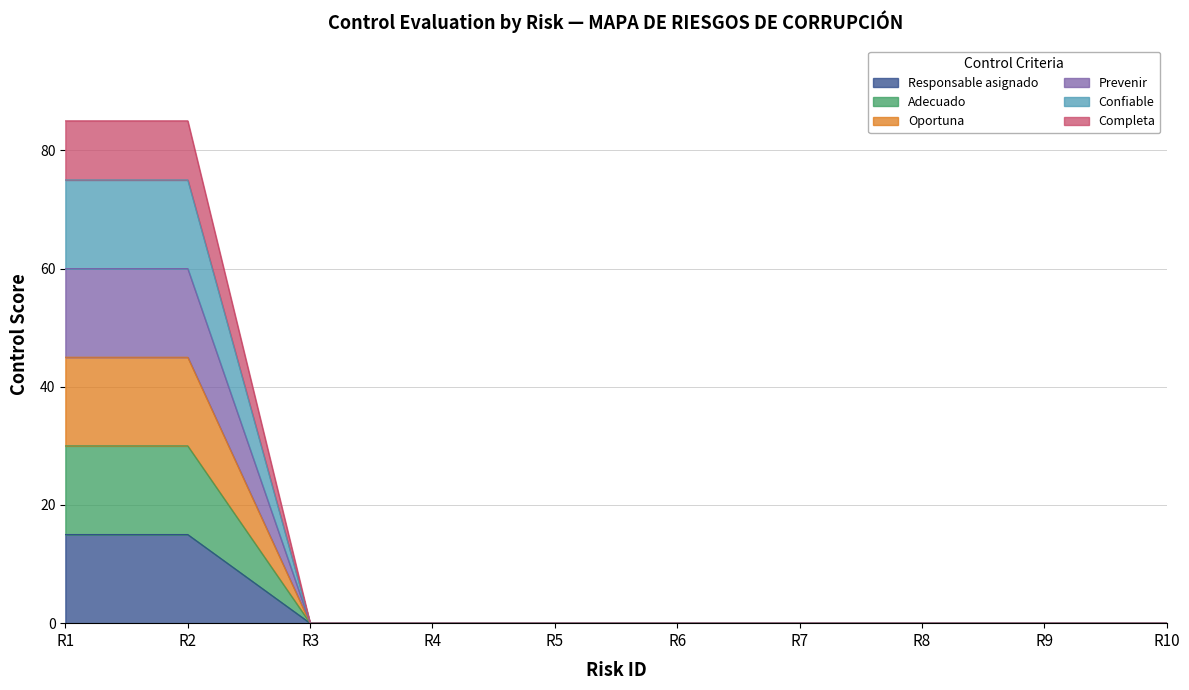

Does the chart have visible grid lines?

Yes